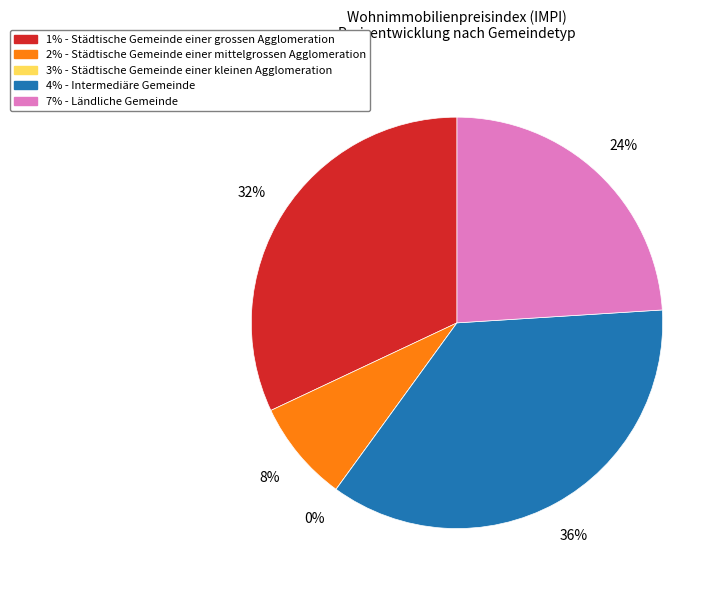

To the nearest percent, what portion does 4% - Intermediäre Gemeinde represent?

36%